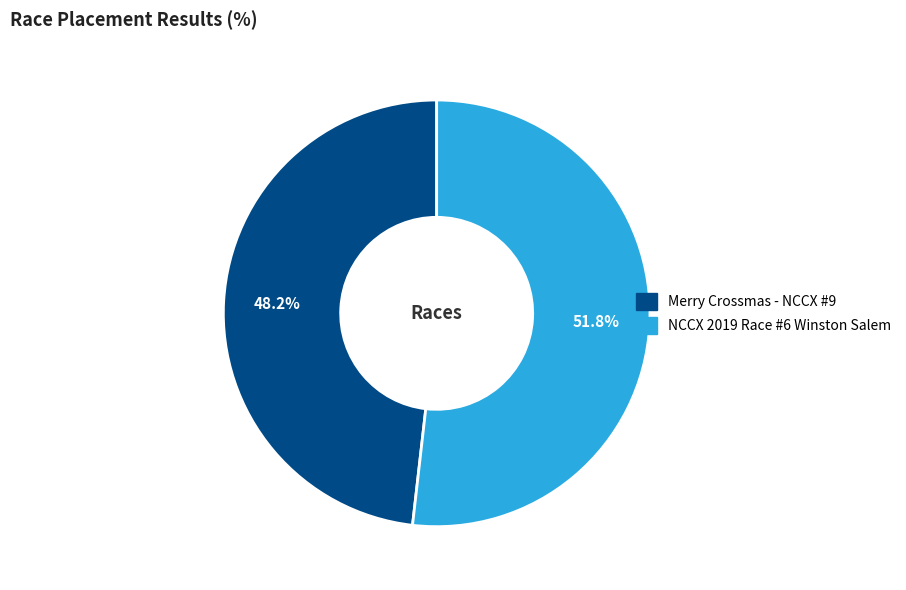

How many slices are in this pie chart?

2